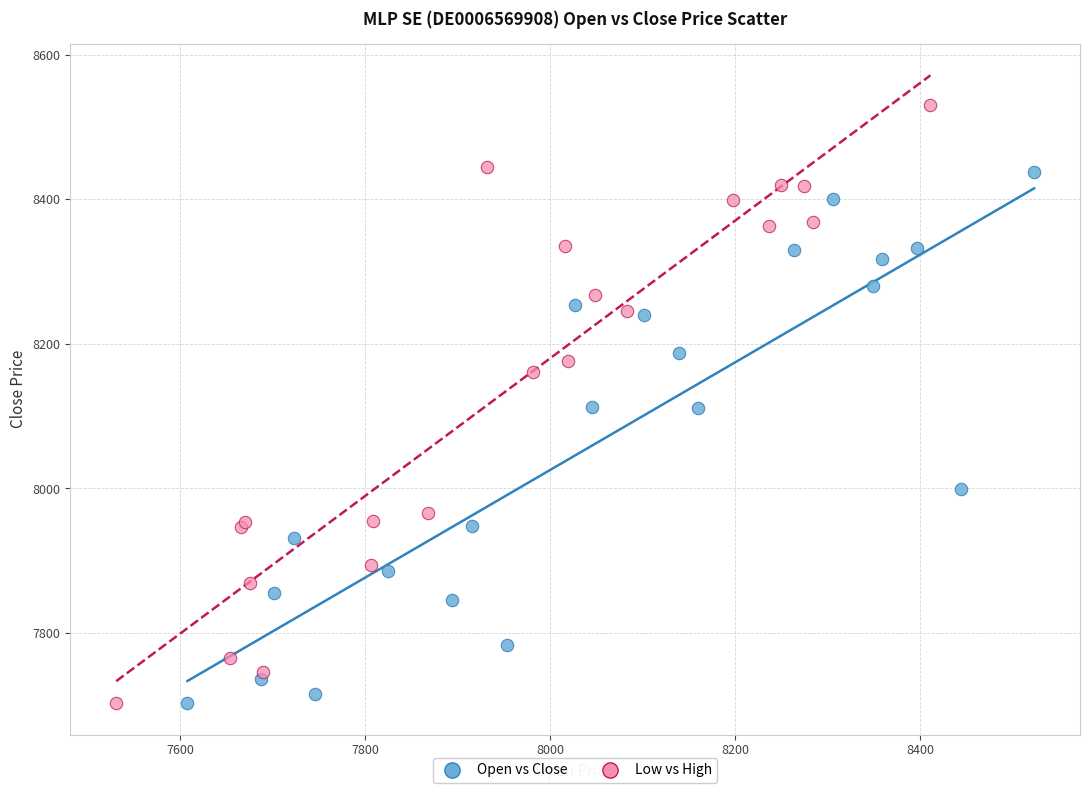

Which series has the largest Y range (max minus min)?

Low vs High